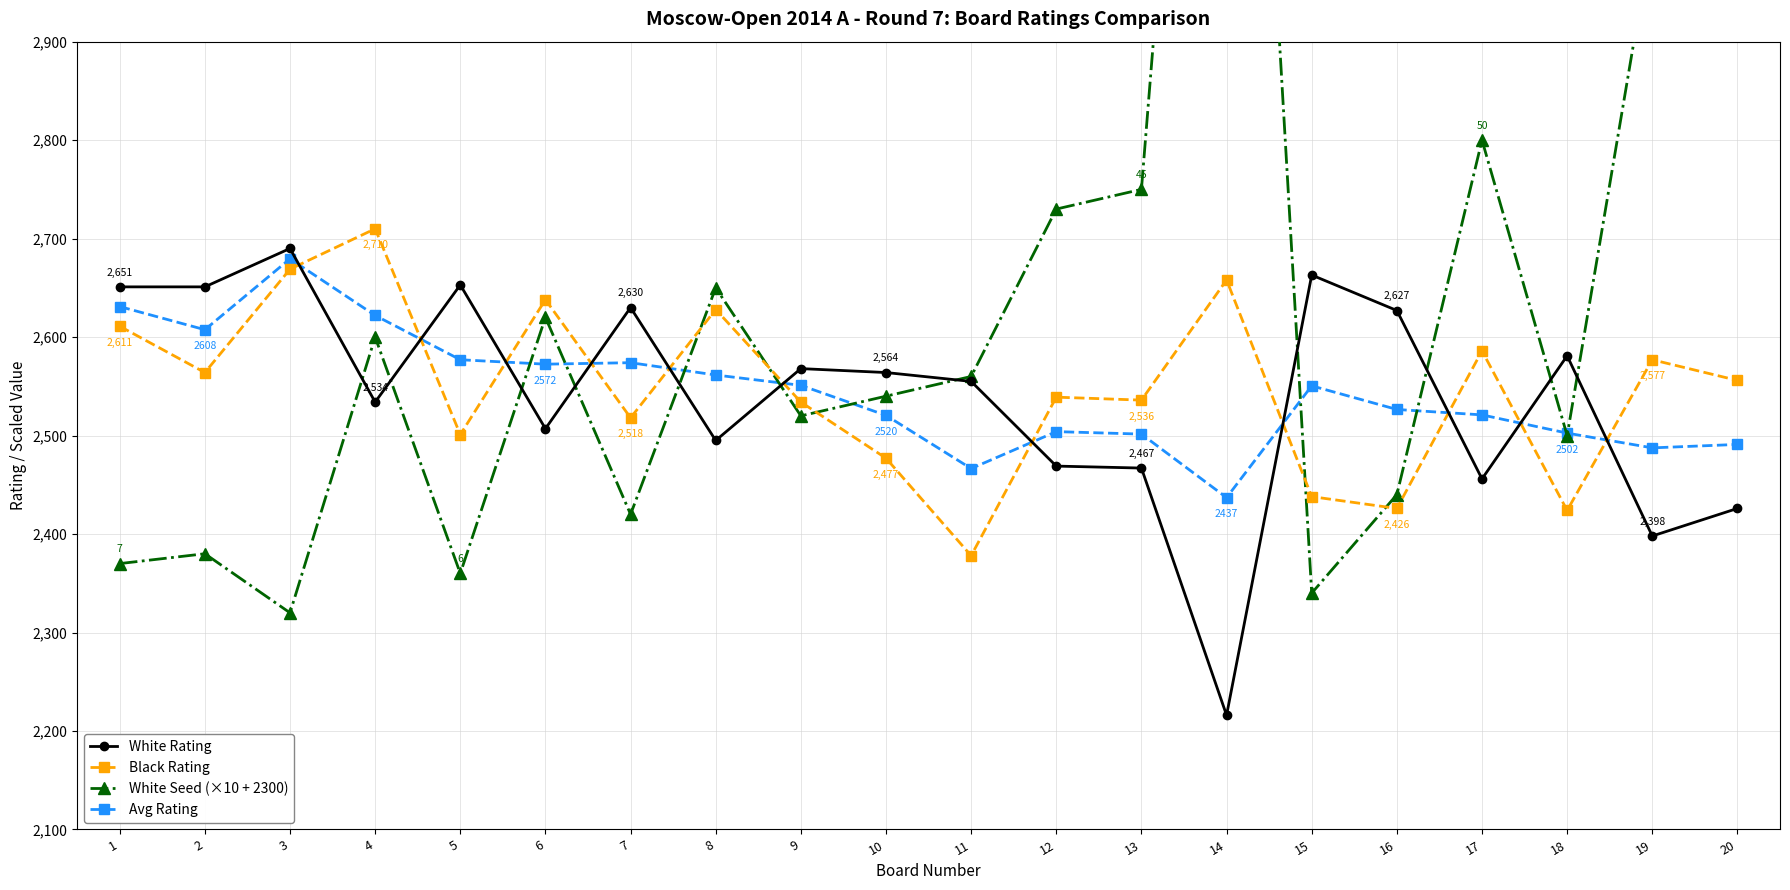

Reading left to right, list all the values displayed in this chart.

White Rating: 2651.0	2651.0	2690.0	2534.0	2653.0	2507.0	2630.0	2495.0	2568.0	2564.0	2555.0	2469.0	2467.0	2216.0	2663.0	2627.0	2456.0	2581.0	2398.0	2426.0
Black Rating: 2611.0	2564.0	2669.0	2710.0	2501.0	2638.0	2518.0	2628.0	2534.0	2477.0	2378.0	2539.0	2536.0	2658.0	2438.0	2426.0	2586.0	2424.0	2577.0	2556.0
White Seed (×10 + 2300): 2370.0	2380.0	2320.0	2600.0	2360.0	2620.0	2420.0	2650.0	2520.0	2540.0	2560.0	2730.0	2750.0	3820.0	2340.0	2440.0	2800.0	2500.0	3010.0	2930.0
Avg Rating: 2631.0	2607.5	2679.5	2622.0	2577.0	2572.5	2574.0	2561.5	2551.0	2520.5	2466.5	2504.0	2501.5	2437.0	2550.5	2526.5	2521.0	2502.5	2487.5	2491.0